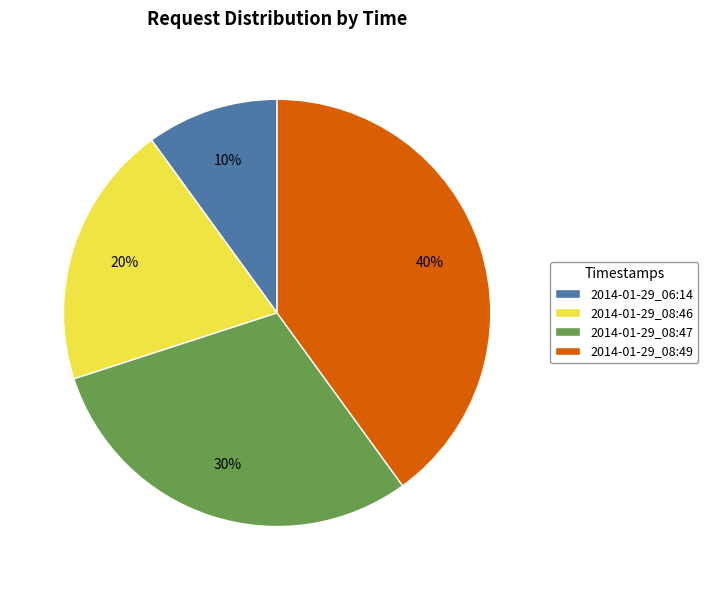

To the nearest percent, what is the difference between the largest and smallest slice percentages?

30%